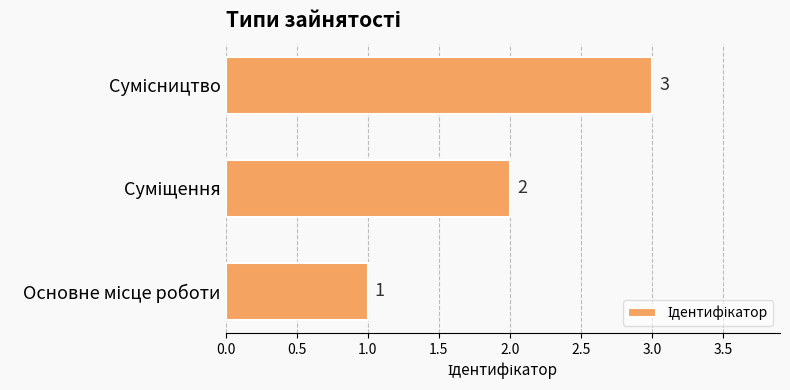

What is the sum of all values?

6